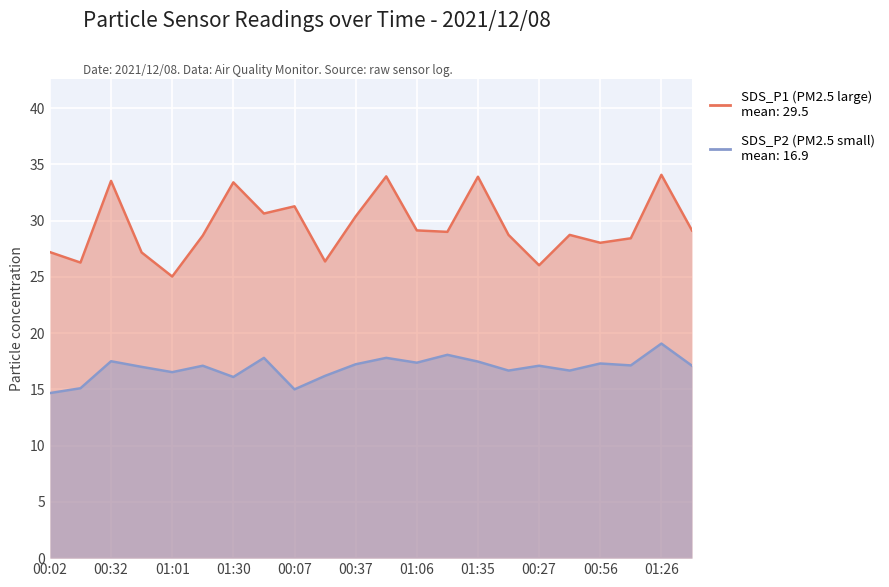

Between 19 and 21, which series saw the biggest shift?

SDS_P1 (PM2.5 large)